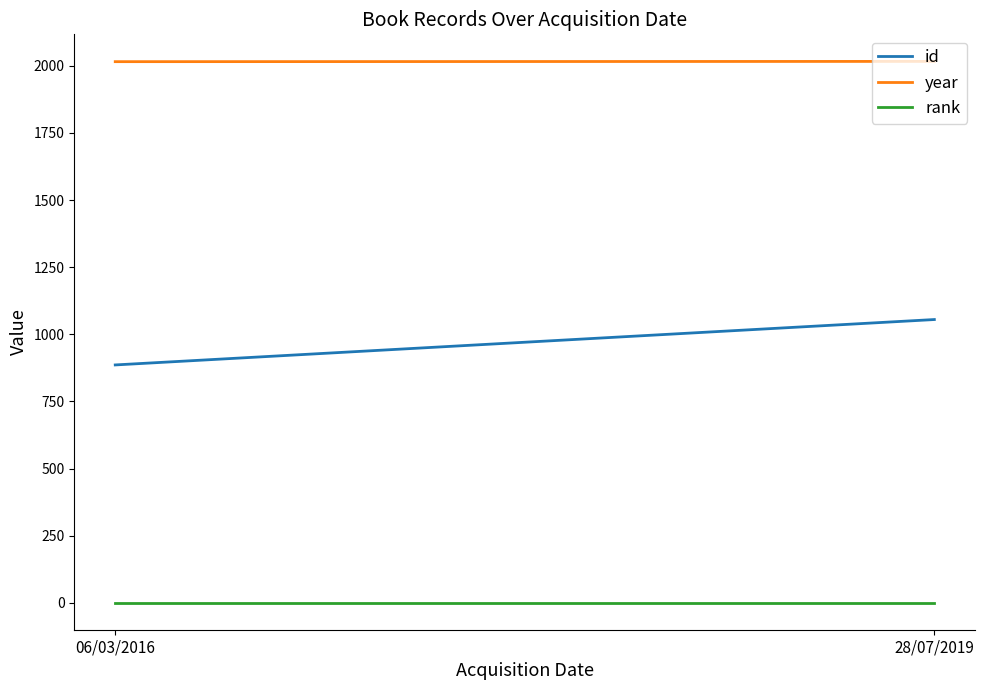

Which has a higher value, 06/03/2016 or 28/07/2019?

28/07/2019